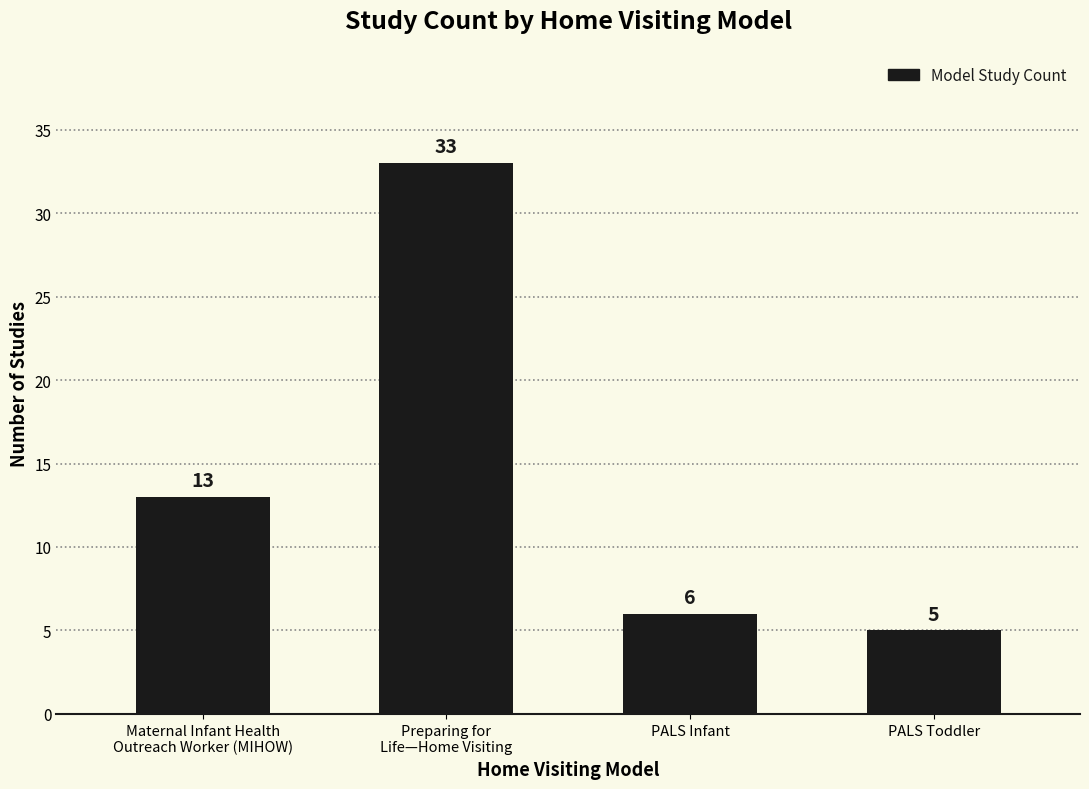

What is the smallest value displayed?

5